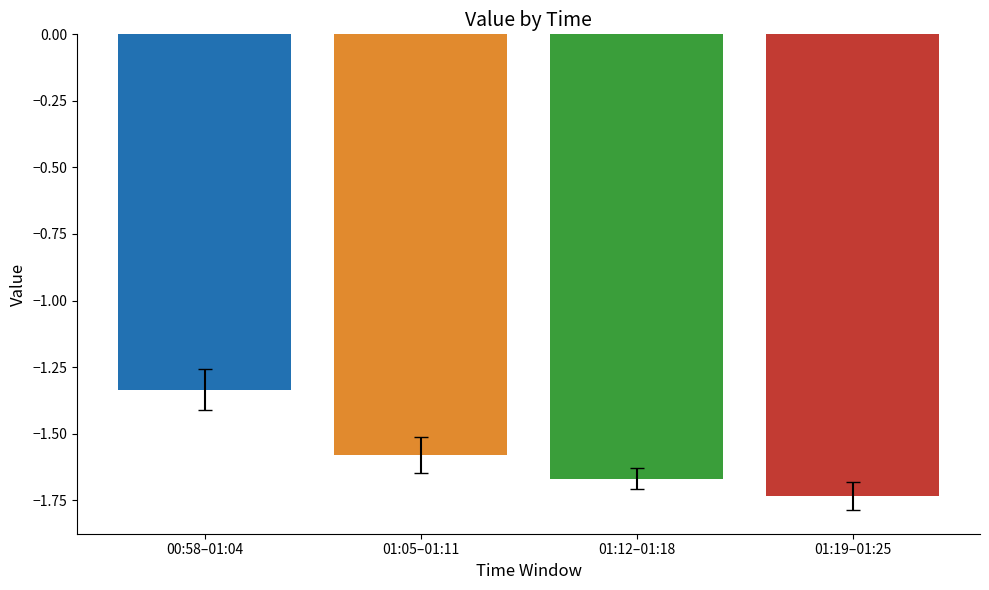

What is the difference between the second highest and second lowest values?

0.1